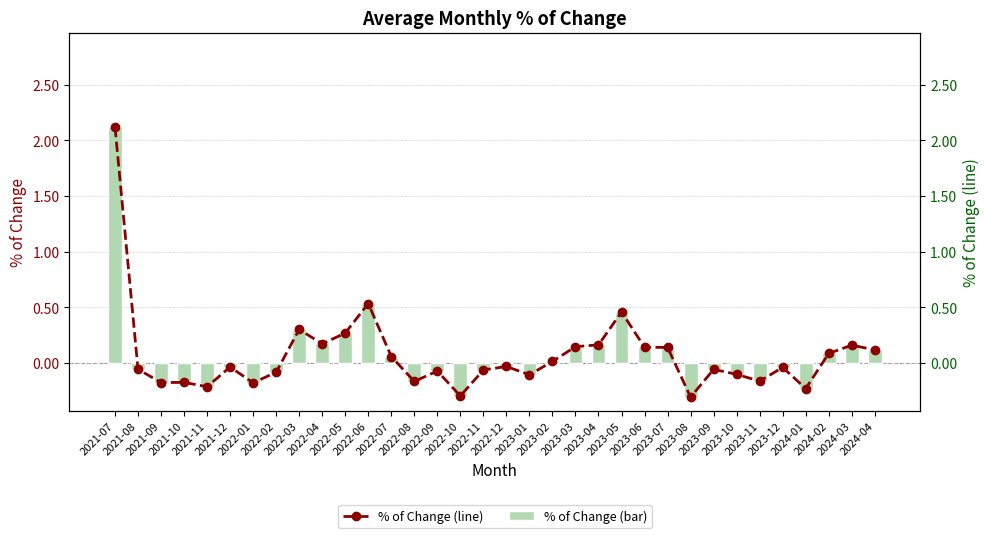

At 2022-01, list the series in order from largest to smallest.

Average of % of Change, Average of % of Change (line)